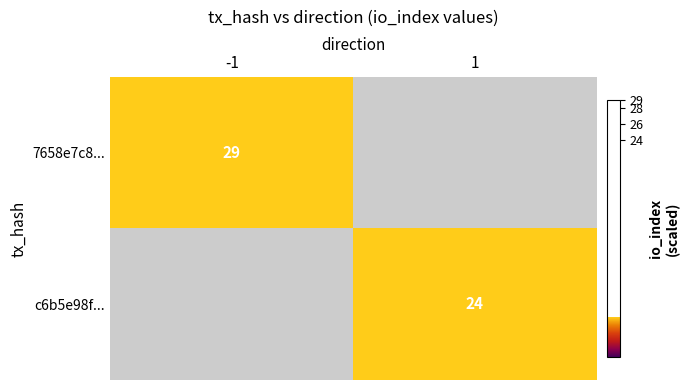

Is it true that 7658e7c8... equals 12.0 at -1?

False